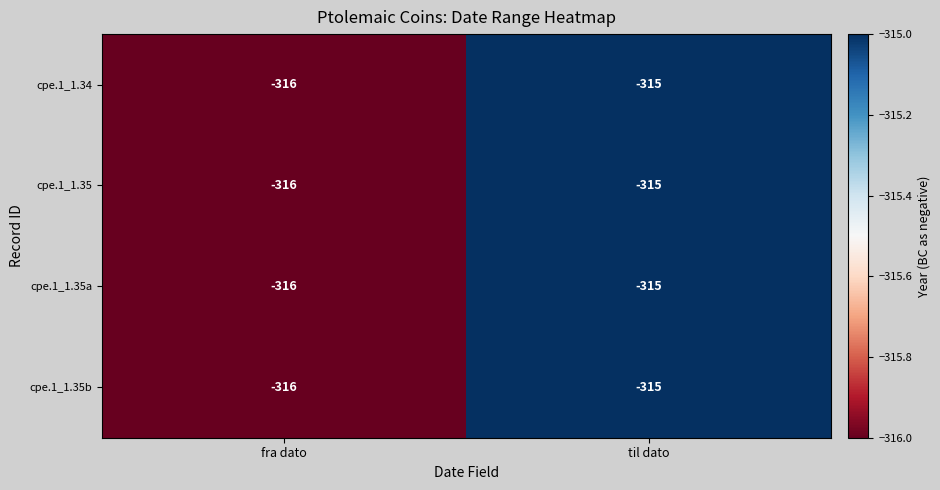

Is it true that cpe.1_1.35 equals -211 at fra dato?

False